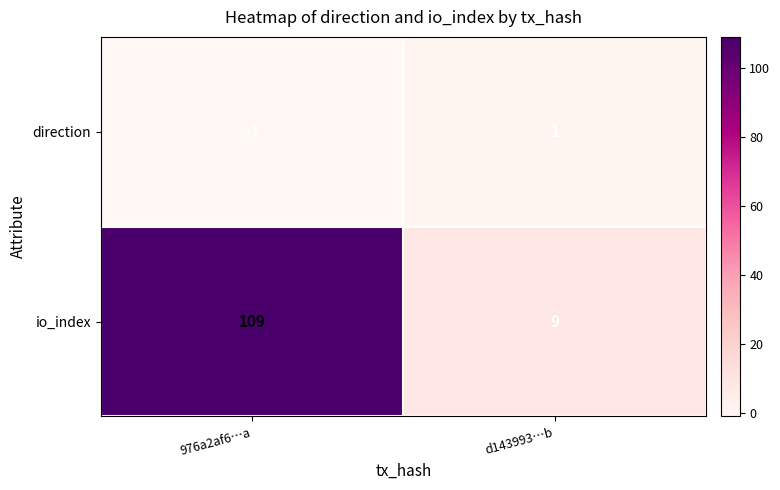

Reading left to right, list all the values displayed in this chart.

direction: -1	1
io_index: 109	9